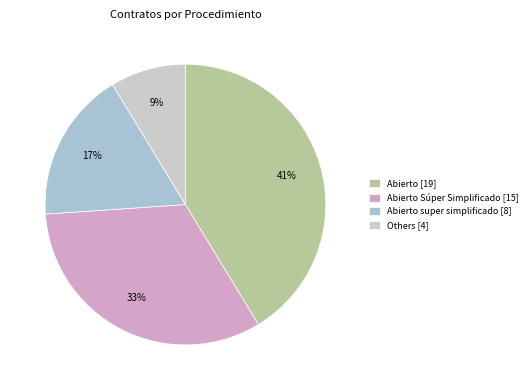

Is there a majority slice in this chart?

No